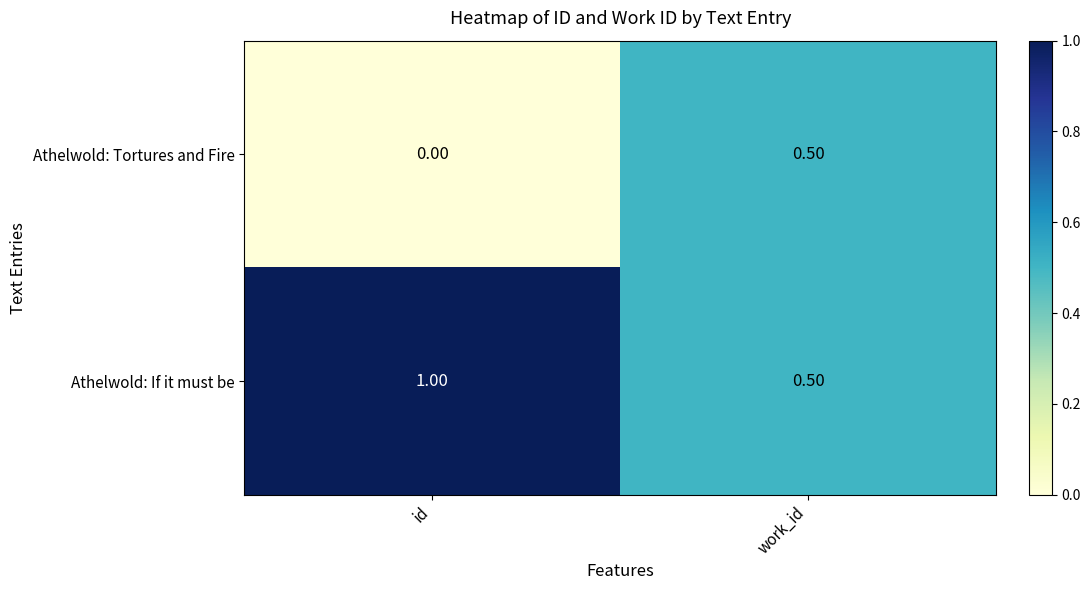

Which series has the largest total across all categories?

Athelwold: If it must be